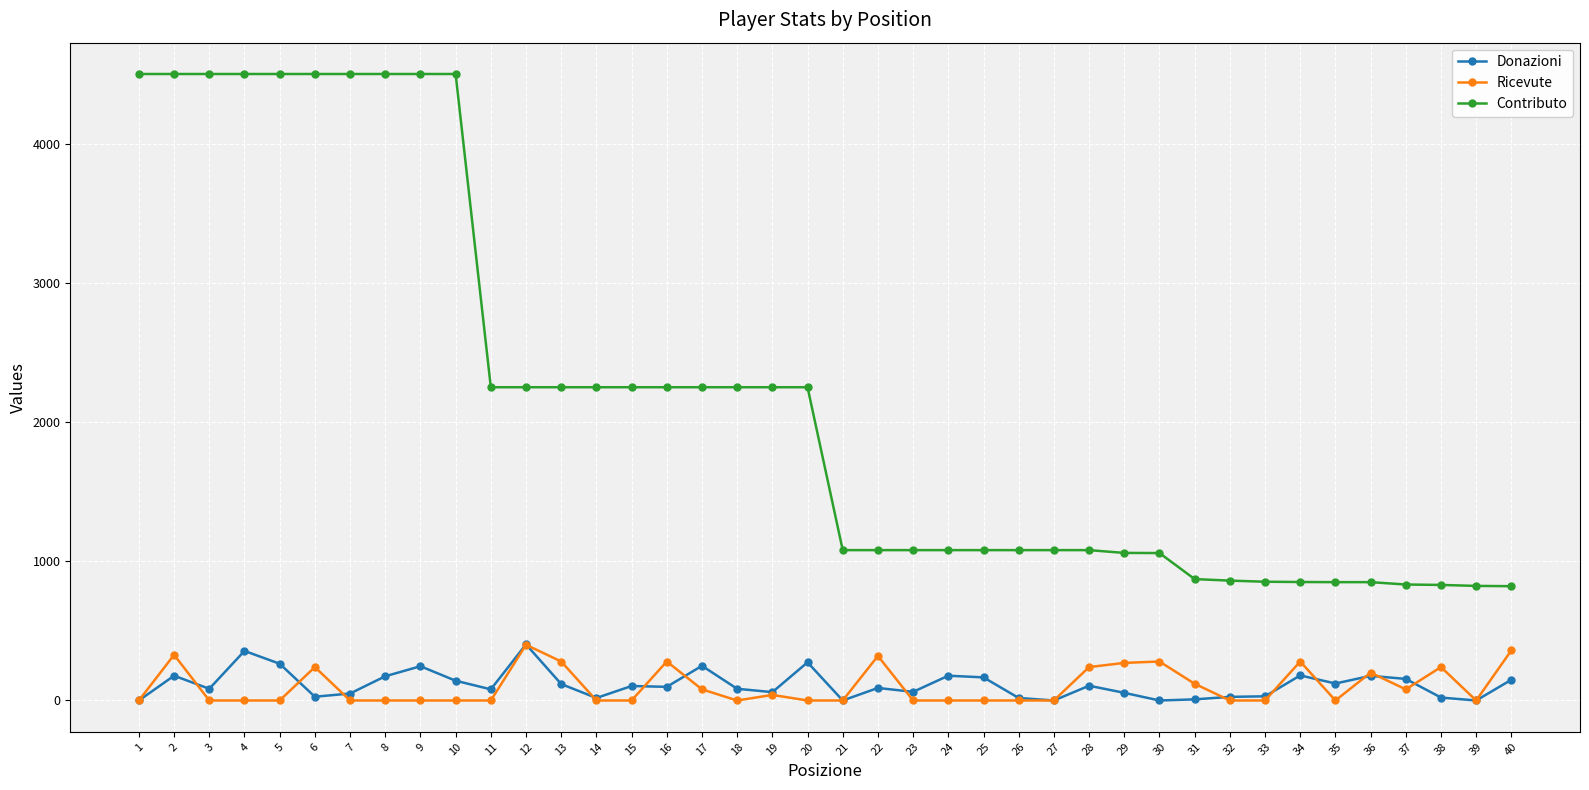

Read the Ricevute value at 22, to the nearest 10.

320